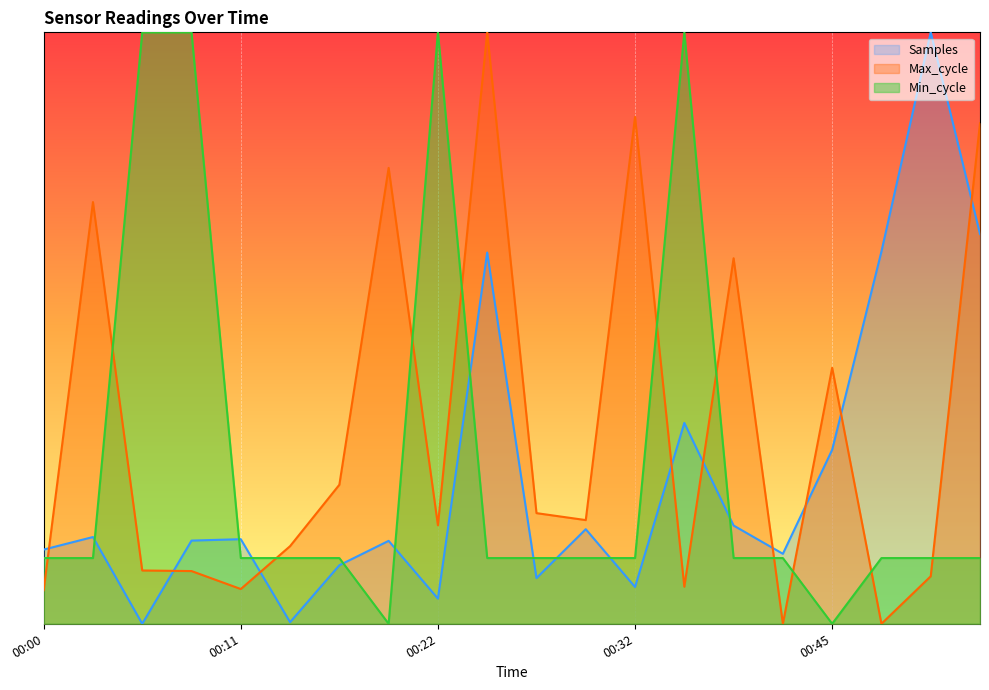

At which label is Min_cycle closest to 0?

00:19